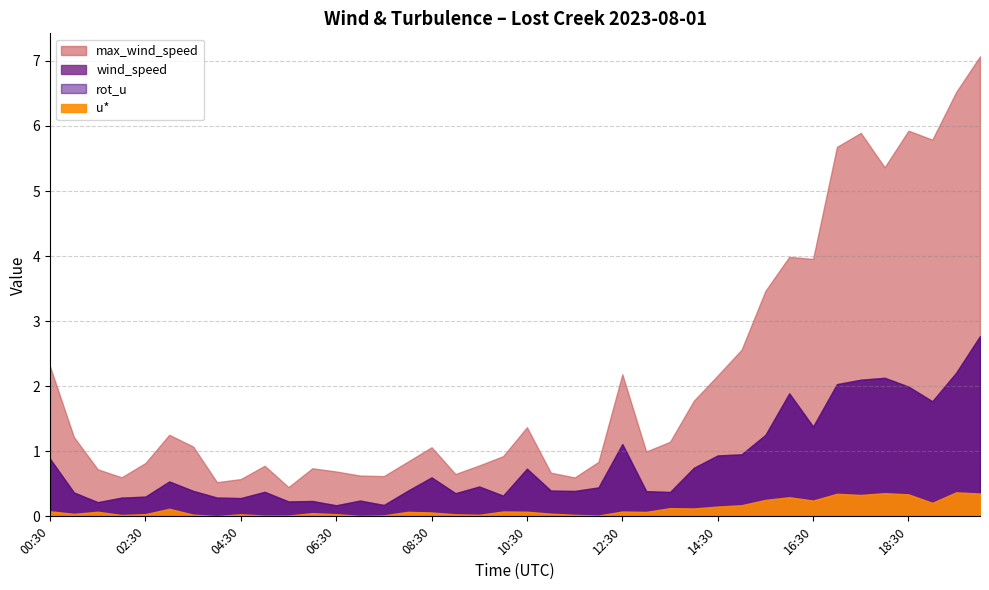

What is the label of the 12th point from the right?

14:30